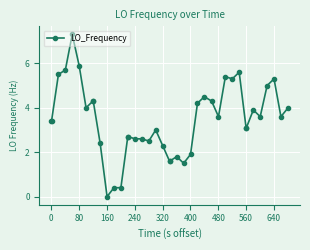

What is the difference between the second highest and second lowest values?

5.5